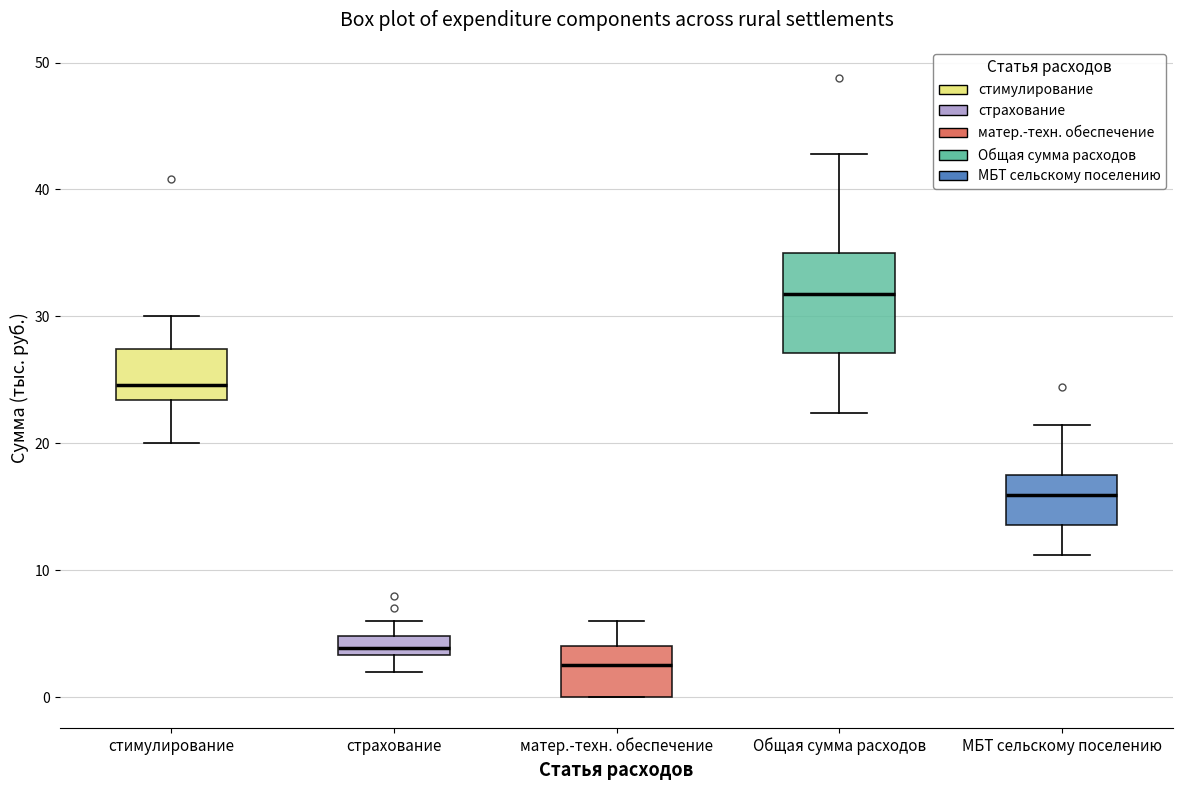

Comparing the boxes themselves (not the whiskers), which one is the tallest?

Общая сумма расходов